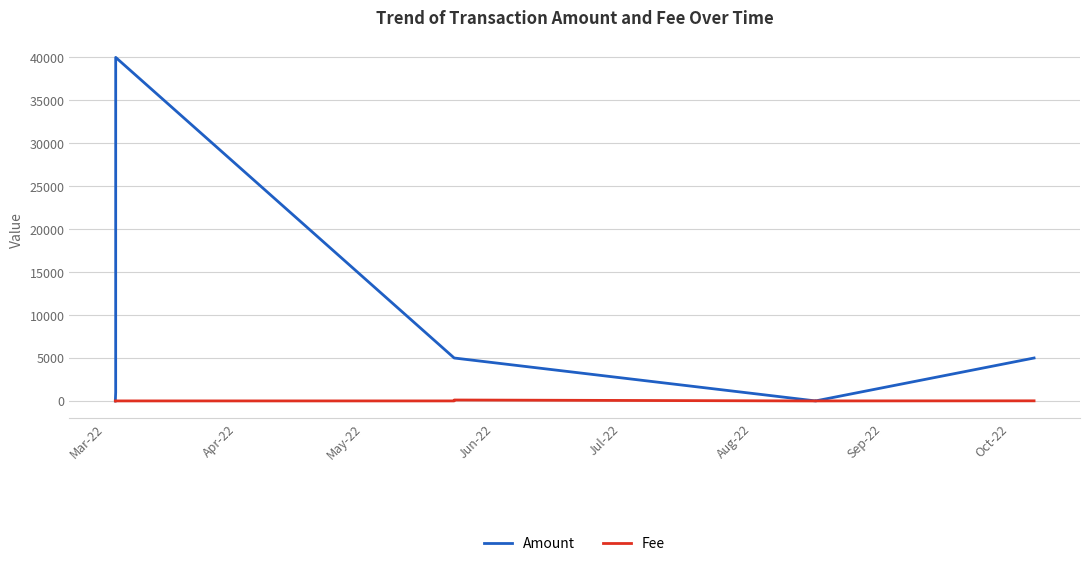

Count the number of categories in the chart.

9